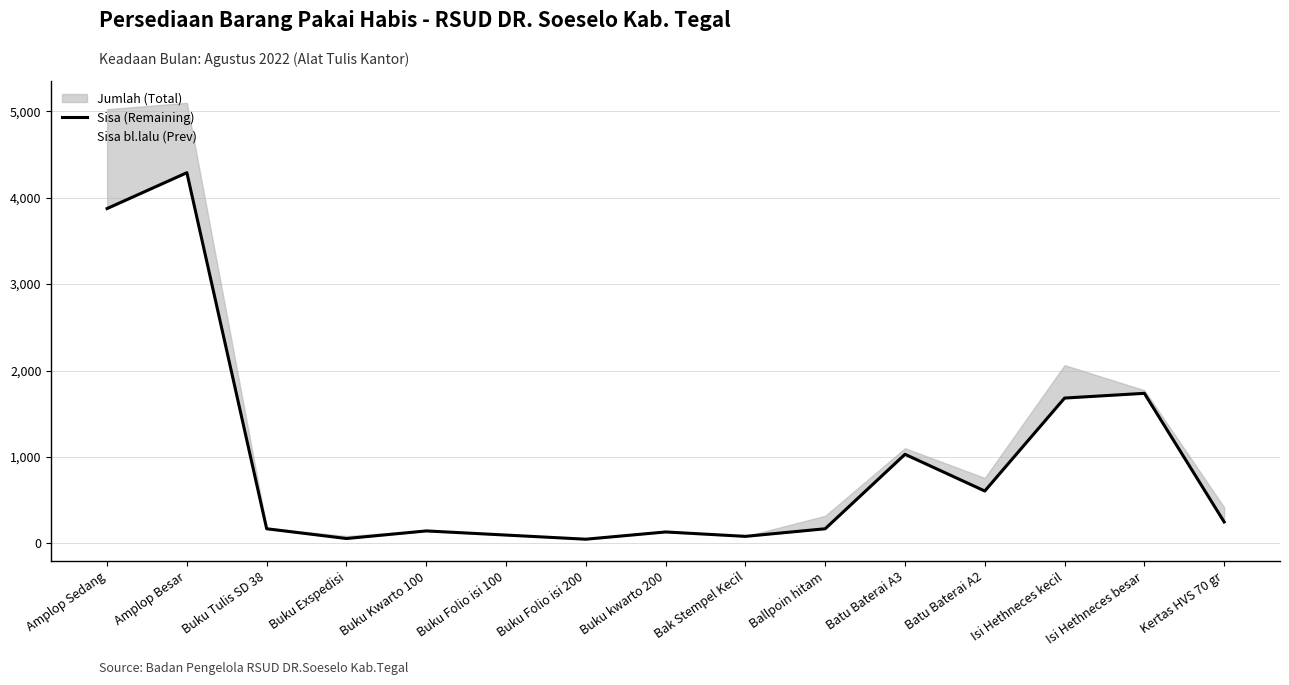

At how many categories does at least one series exceed 1472?

4